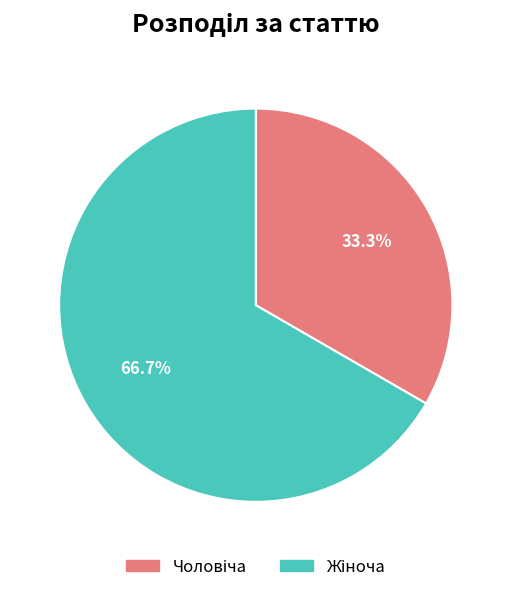

Does any single category account for the majority?

Yes